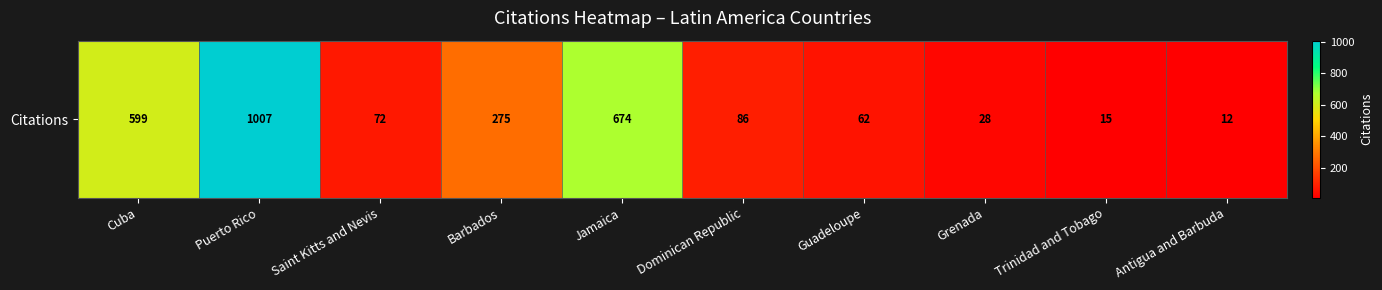

Reading left to right, transcribe all the data shown in this chart.

Cuba=599	Puerto Rico=1007	Saint Kitts and Nevis=72	Barbados=275	Jamaica=674	Dominican Republic=86	Guadeloupe=62	Grenada=28	Trinidad and Tobago=15	Antigua and Barbuda=12